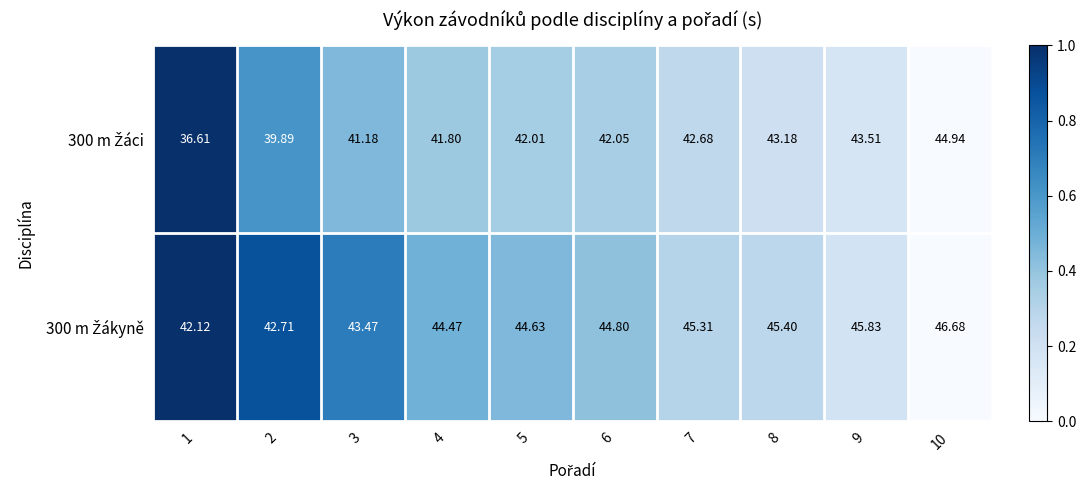

What is the total value across all series at 9?

89.3